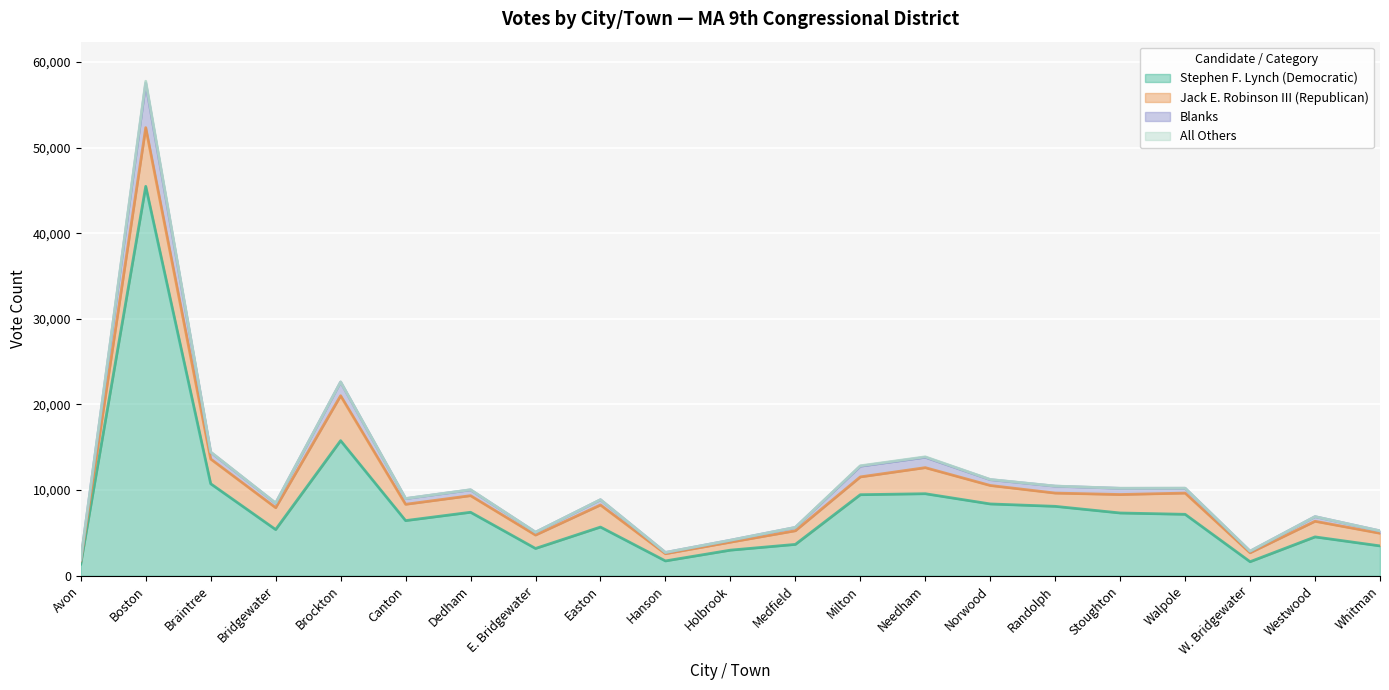

At which category is the sum across all series the highest?

Boston